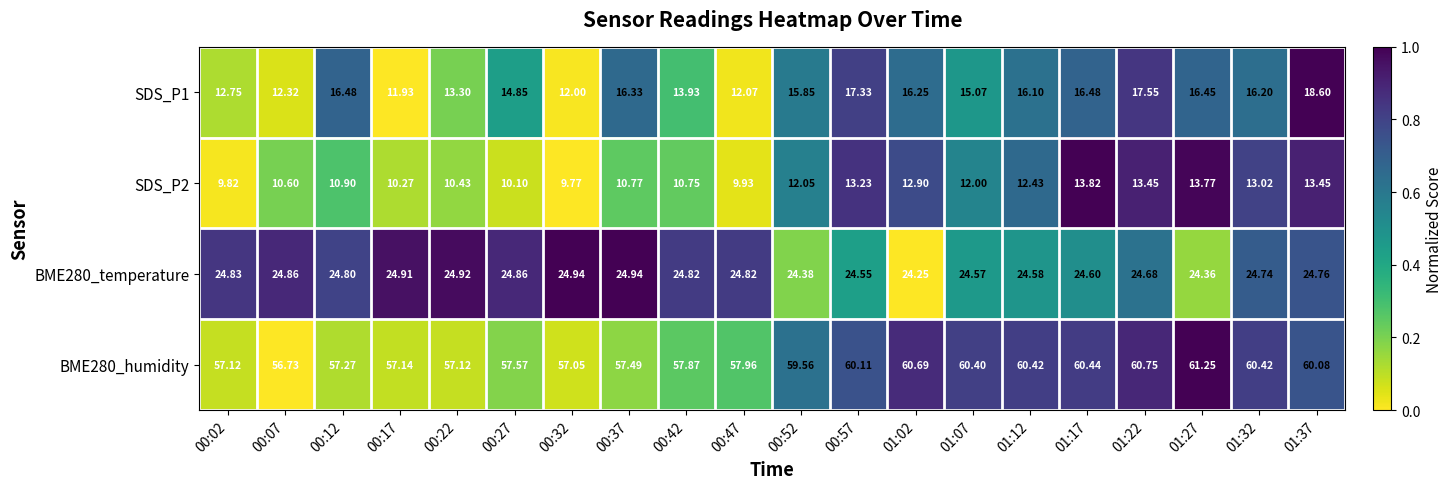

Is the value of SDS_P1 at 01:37 greater than the value of BME280_temperature at 00:57?

No